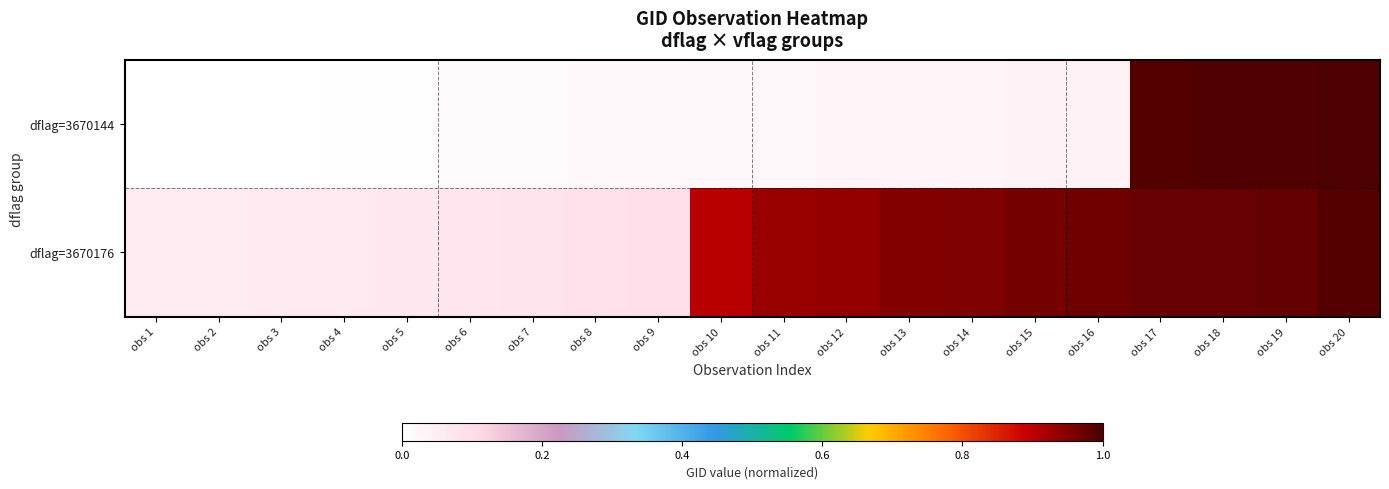

Which series has the largest range (max minus min)?

dflag=3670144